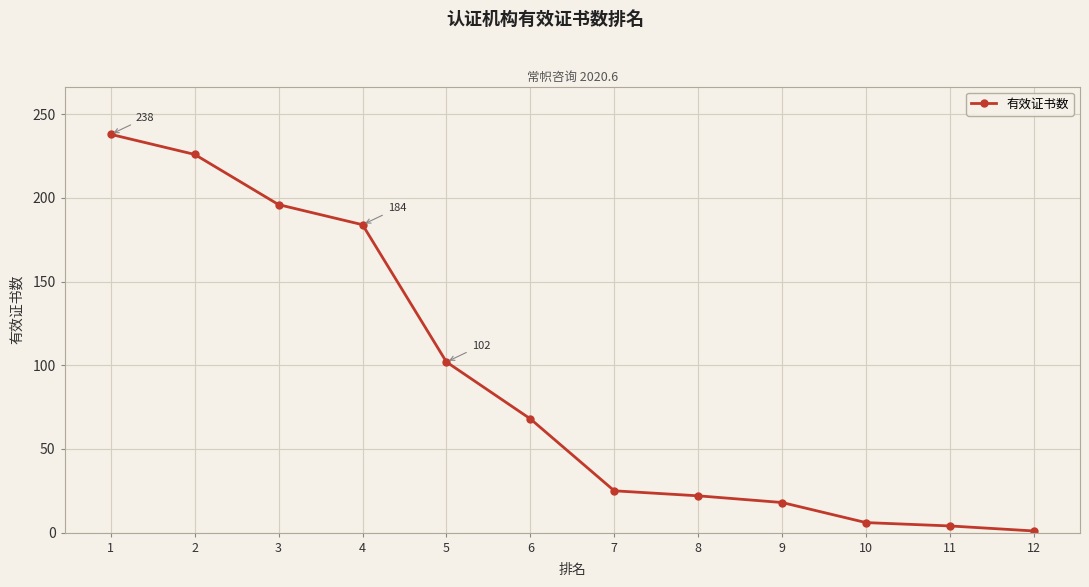

How many data points are less than 68?

6